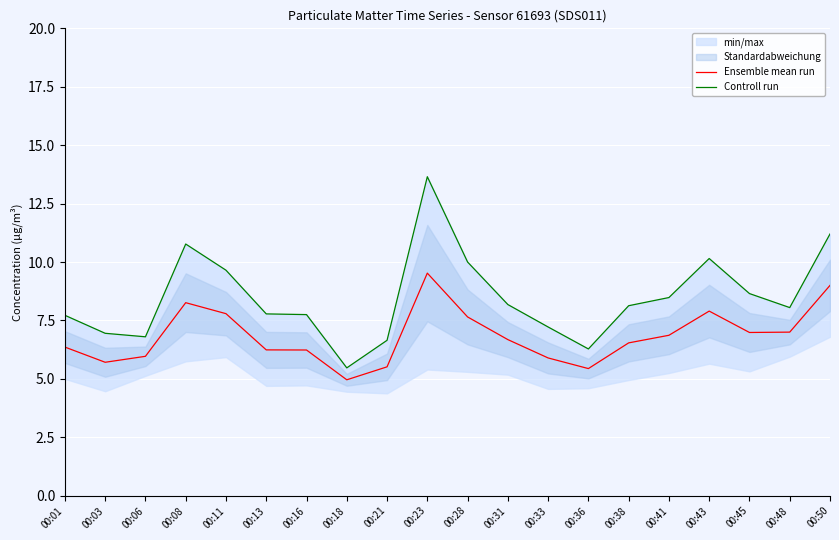

How many interior local peaks does the Controll run series have?

3